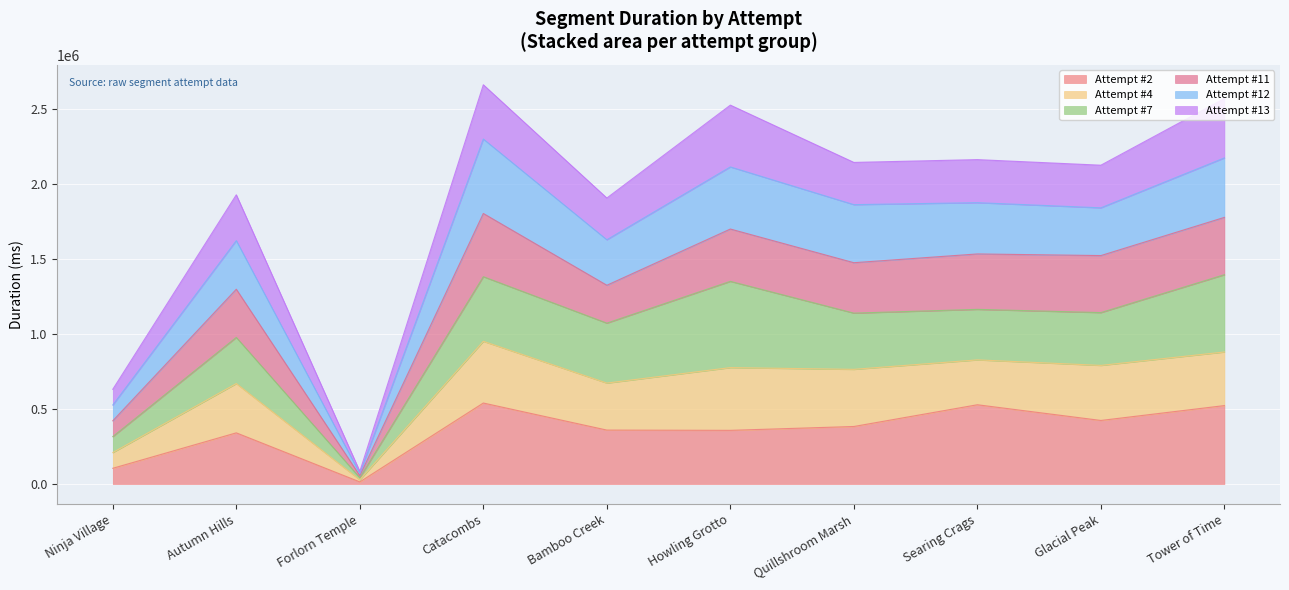

True or false: Attempt #2 and Attempt #12 cross at least once.

False